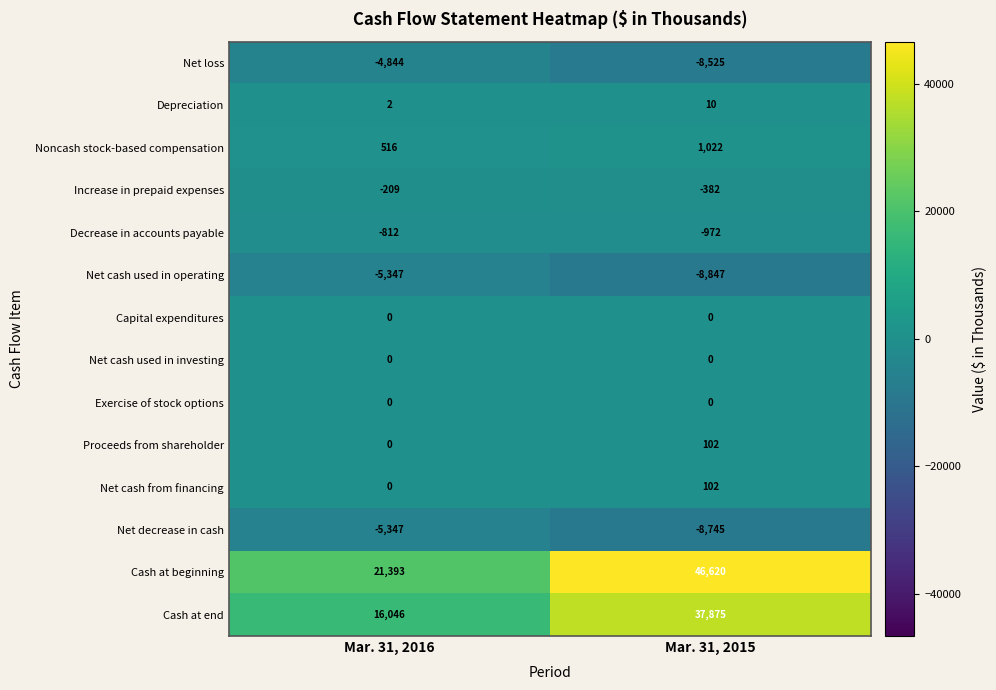

How many series are shown in this chart?

14